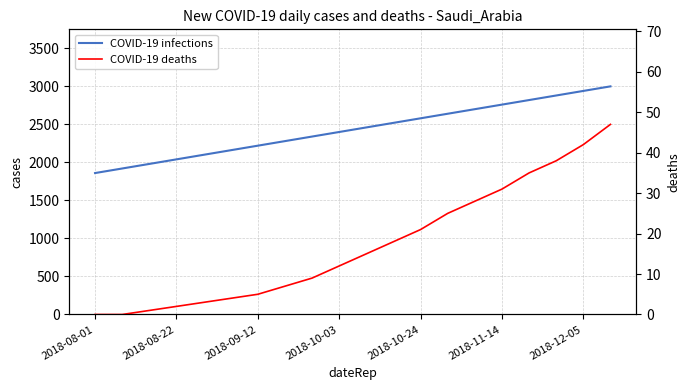

What is the maximum value shown in the chart?

3000